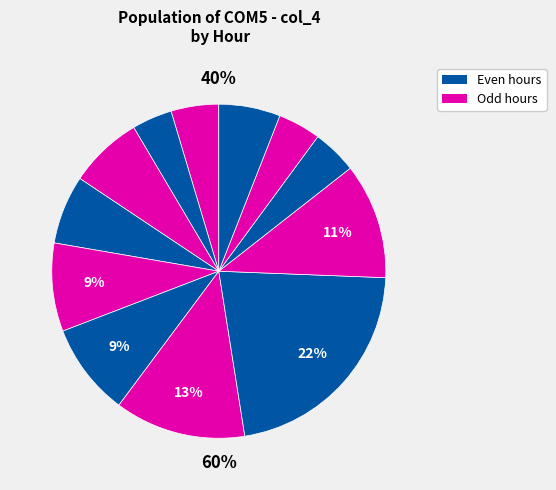

How many slices are in this pie chart?

12